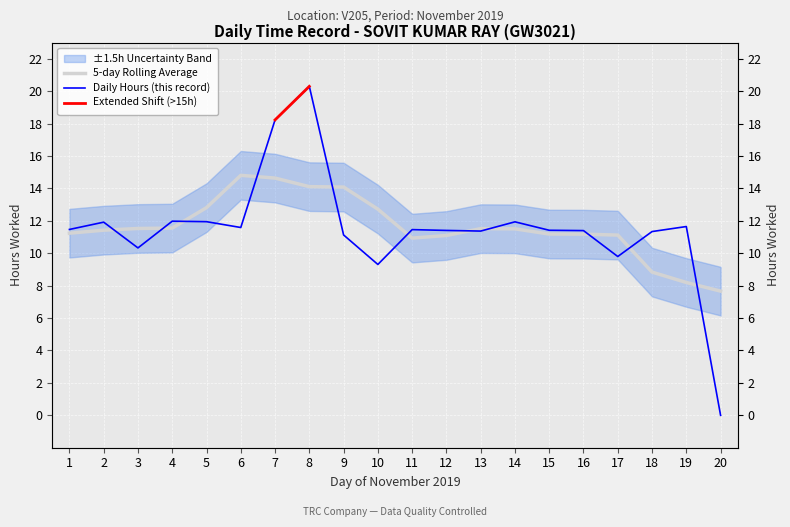

How many data points are above 11?

16